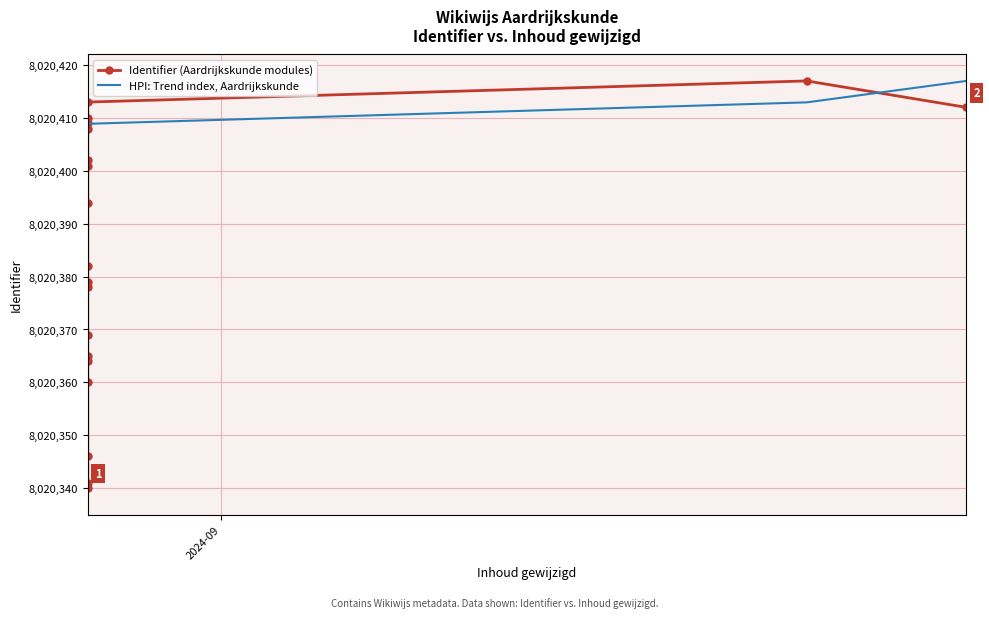

What is the minimum value for Identifier (Aardrijkskunde modules)?

8020340.0